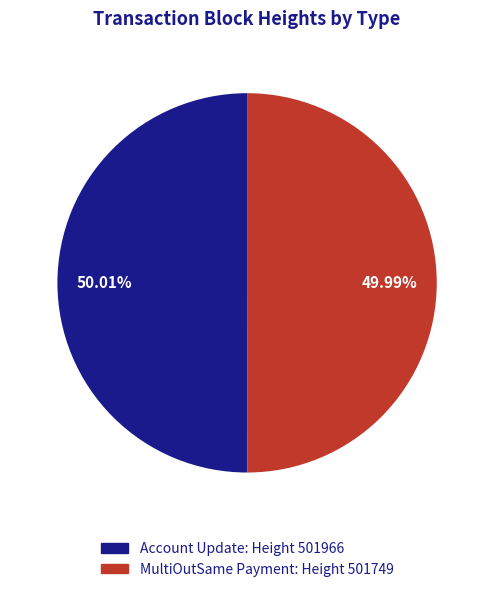

Is the sum of MultiOutSame Payment: Height 501749 and Account Update: Height 501966 greater than half?

Yes